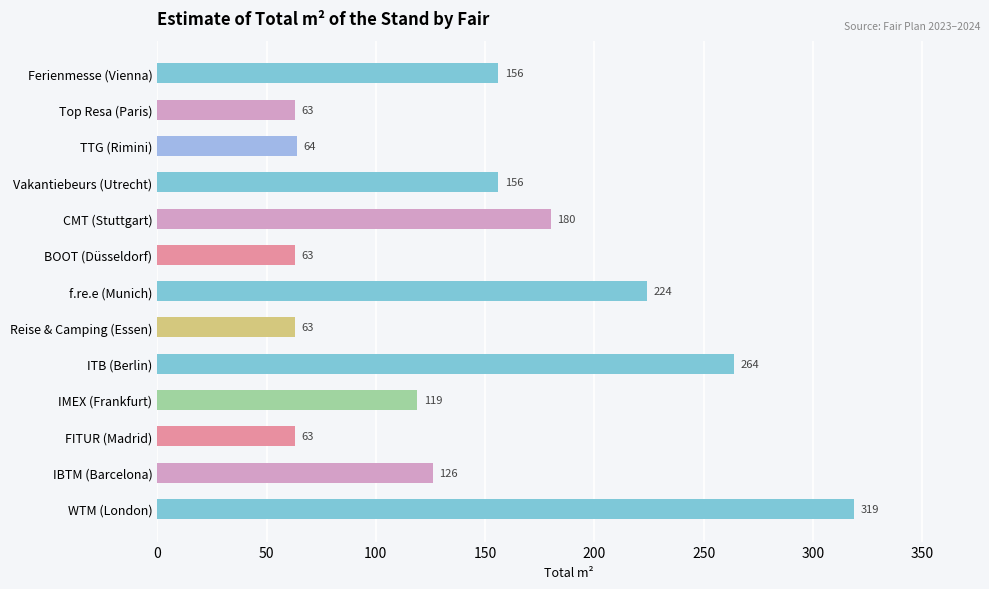

What is the change in value from CMT (Stuttgart) to FITUR (Madrid)?

-117